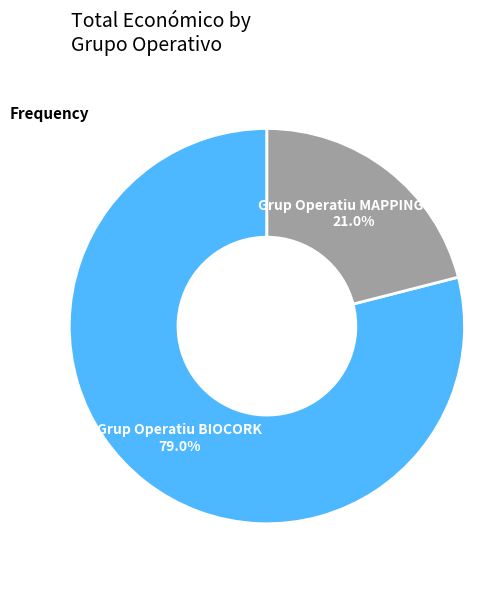

Count the number of slices in the pie.

2